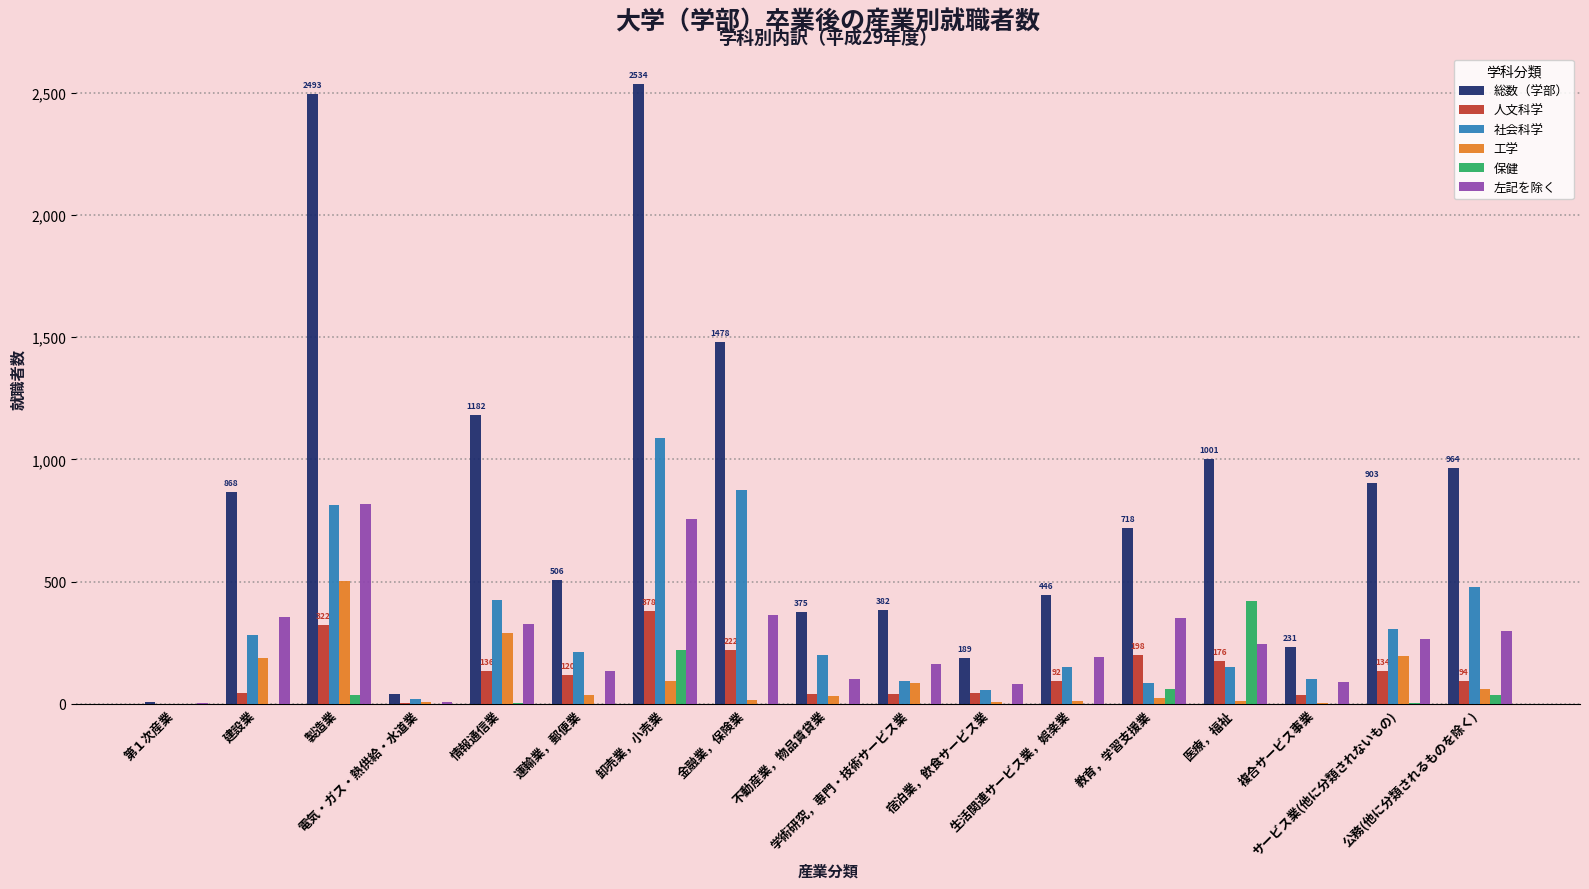

What is the difference between the 総数（学部） values at 生活関連サービス業，娯楽業 and 卸売業，小売業?

2088